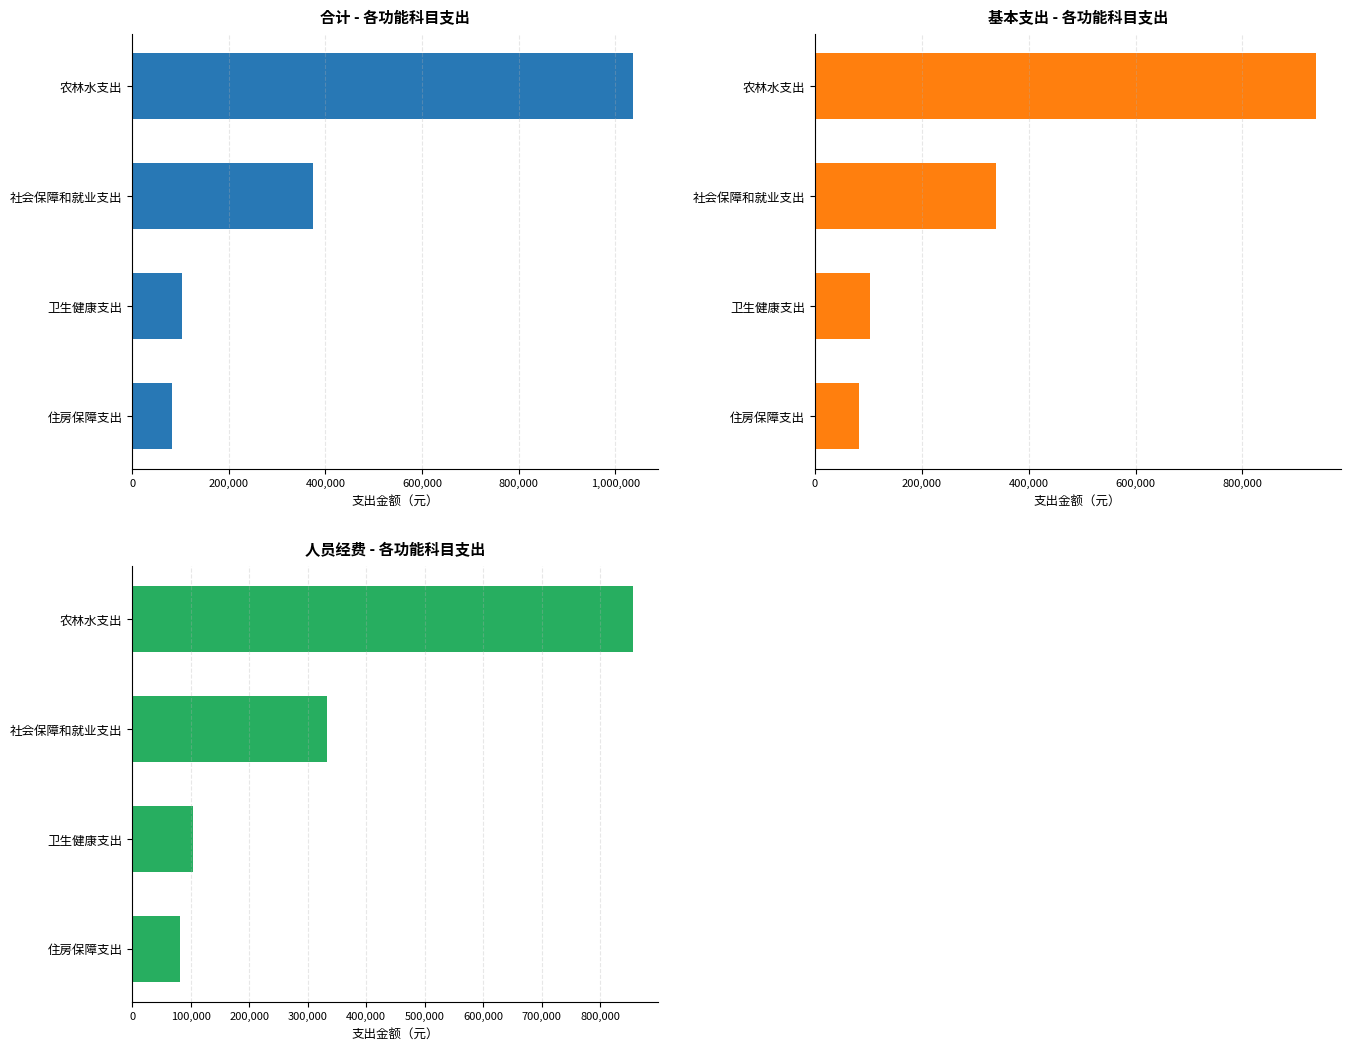

At how many categories does at least one series exceed 566242?

1